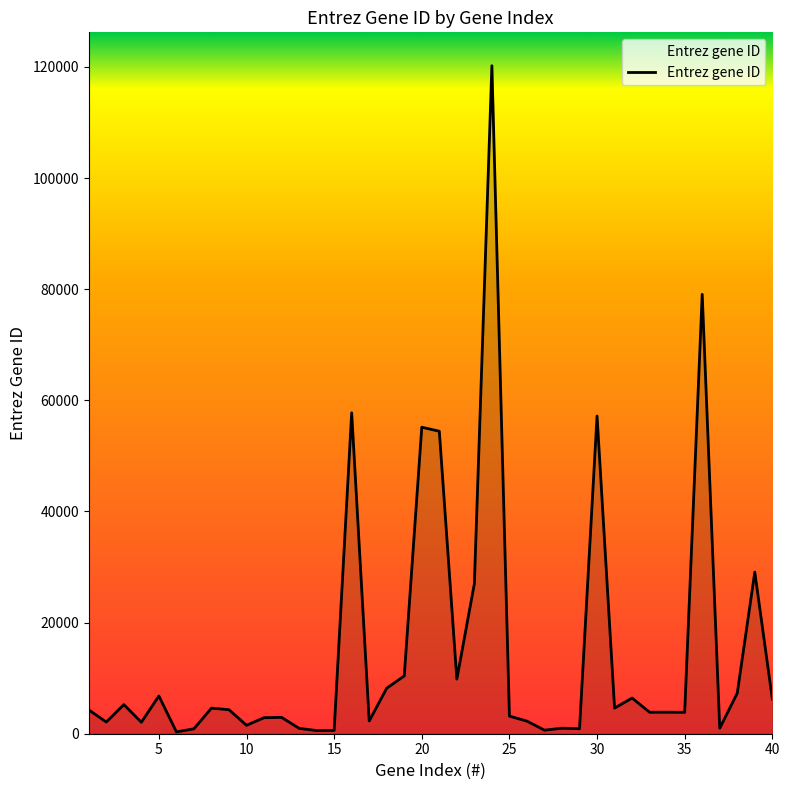

What is the greatest value displayed?

120224